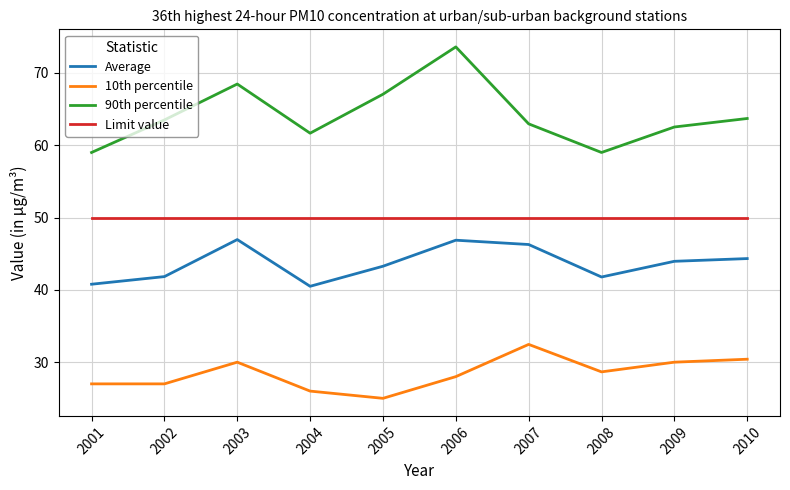

List the series in order of their overall mean, highest first.

90th percentile, Limit value, Average, 10th percentile